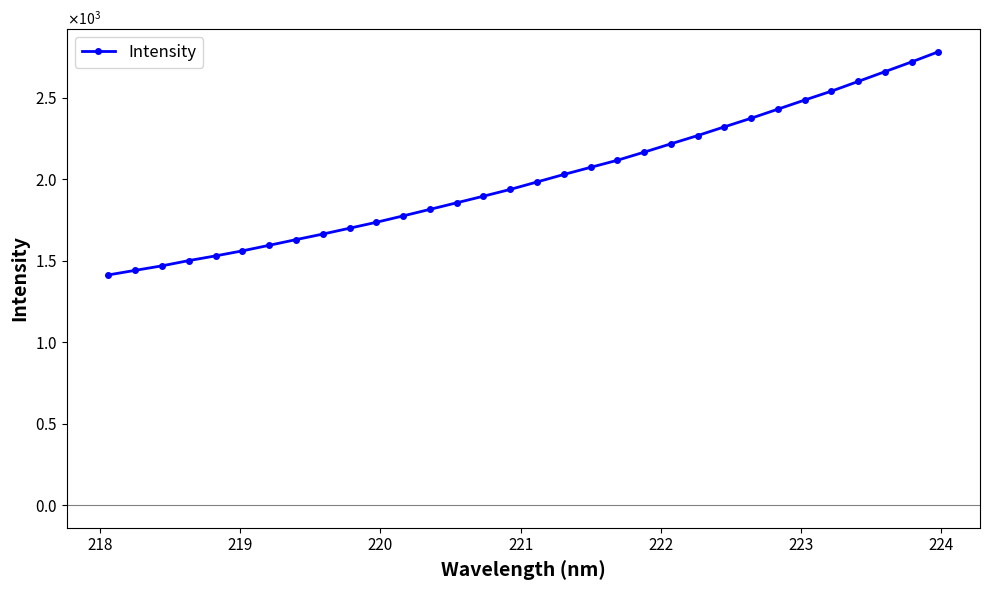

What is the maximum value shown in the chart?

2781.0